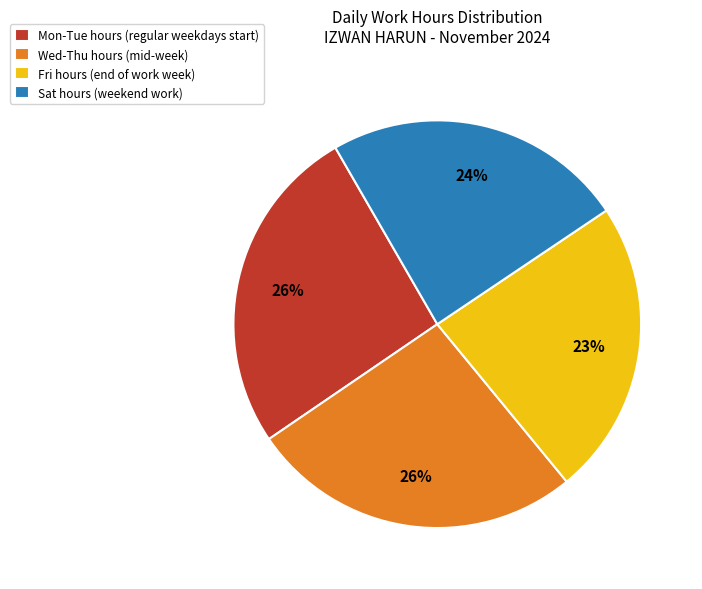

Is the sum of Wed-Thu hours (mid-week) and Mon-Tue hours (regular weekdays start) greater than half?

Yes